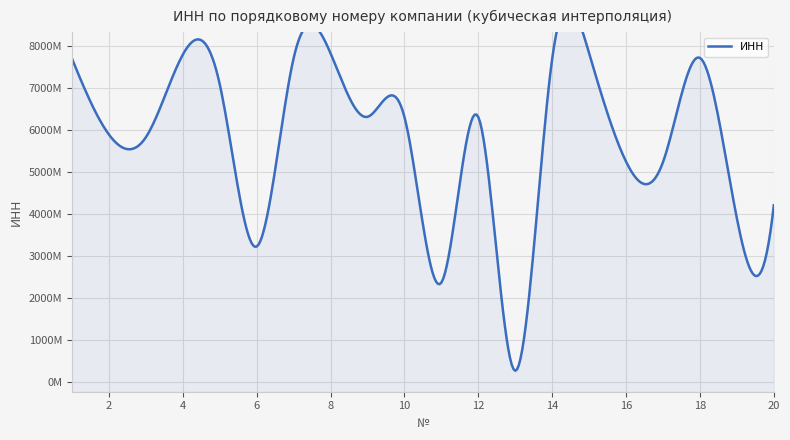

At which category does the data reach its first local peak?

4